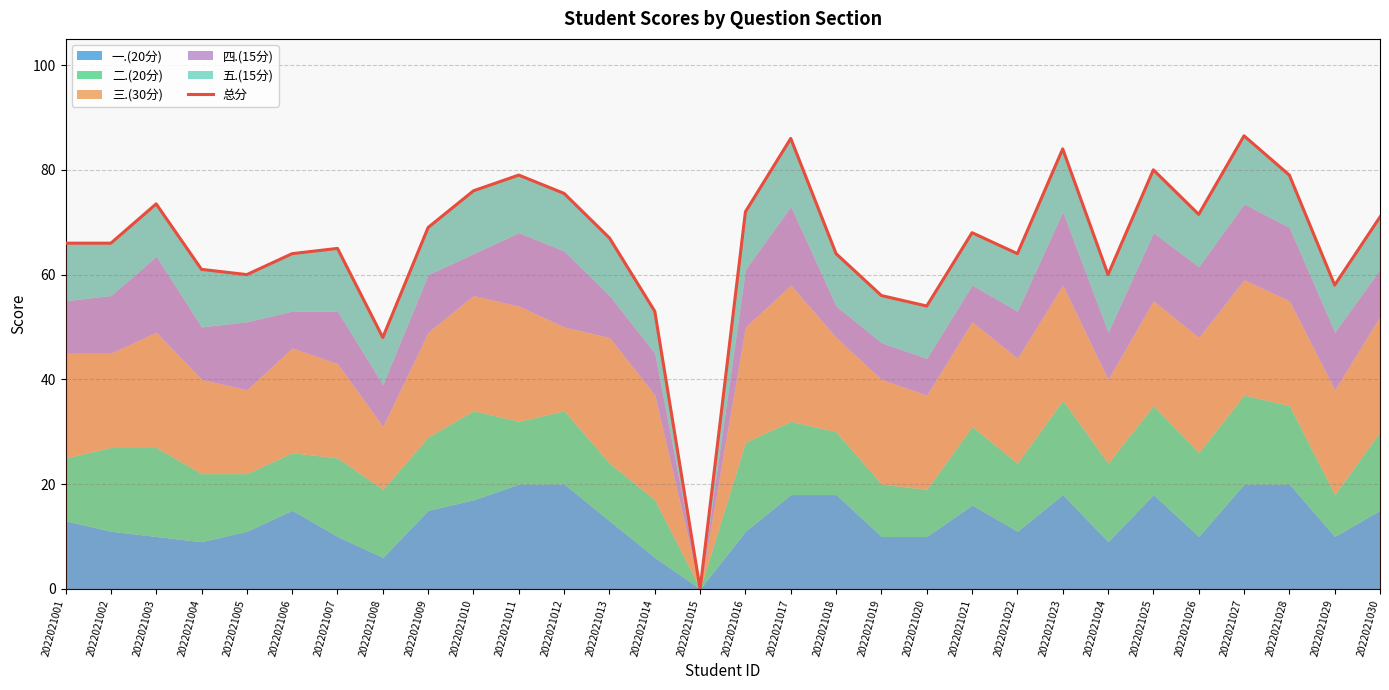

List the labels in order of value, smallest first.

2022021015, 2022021008, 2022021014, 2022021020, 2022021019, 2022021029, 2022021005, 2022021024, 2022021004, 2022021006, 2022021018, 2022021022, 2022021007, 2022021001, 2022021002, 2022021013, 2022021021, 2022021009, 2022021030, 2022021026, 2022021016, 2022021003, 2022021012, 2022021010, 2022021011, 2022021028, 2022021025, 2022021023, 2022021017, 2022021027